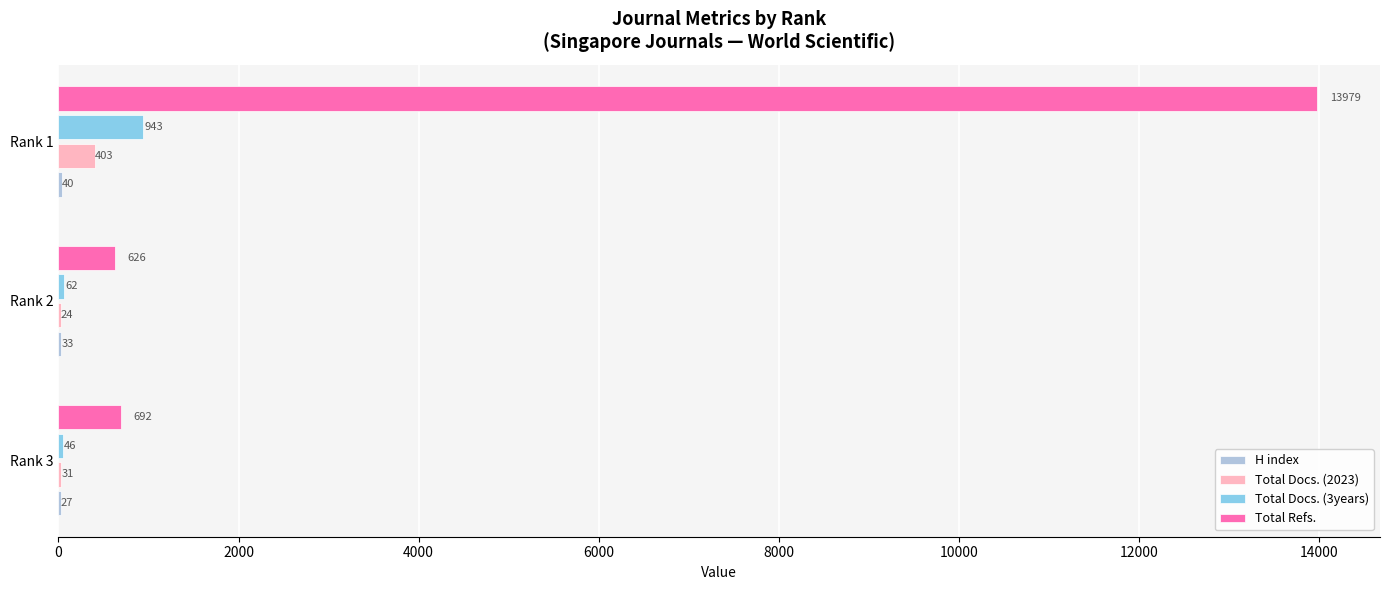

True or false: Total Docs. (3years) has a value of 46 at Rank 3.

True